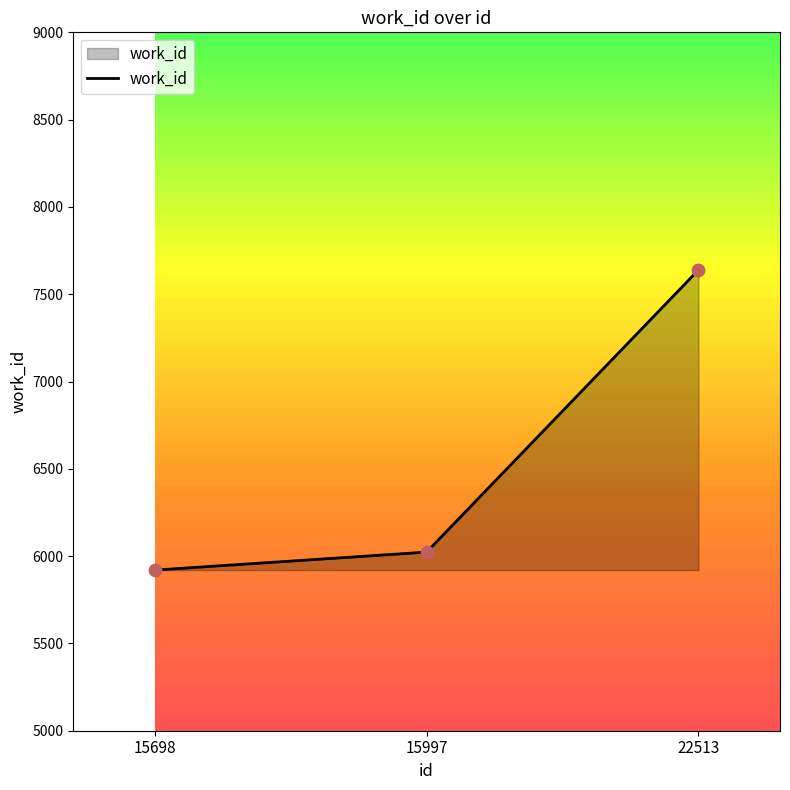

Which has a higher value, 15698 or 22513?

22513